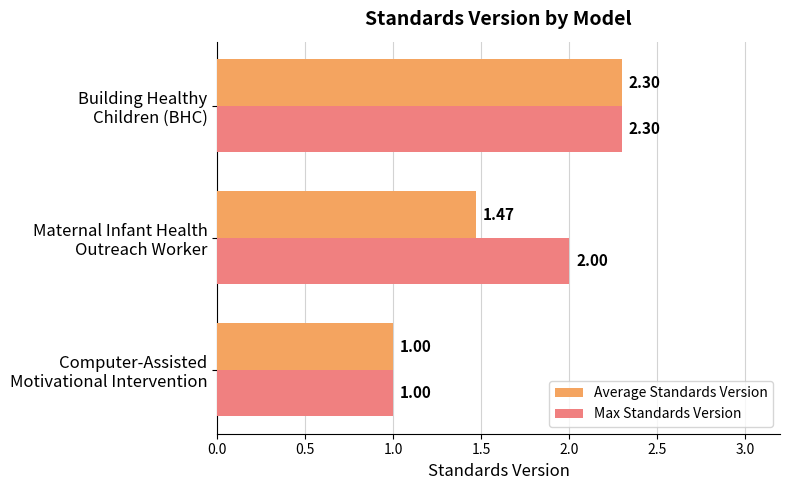

List the series in order of their overall mean, lowest first.

Average Standards Version, Max Standards Version